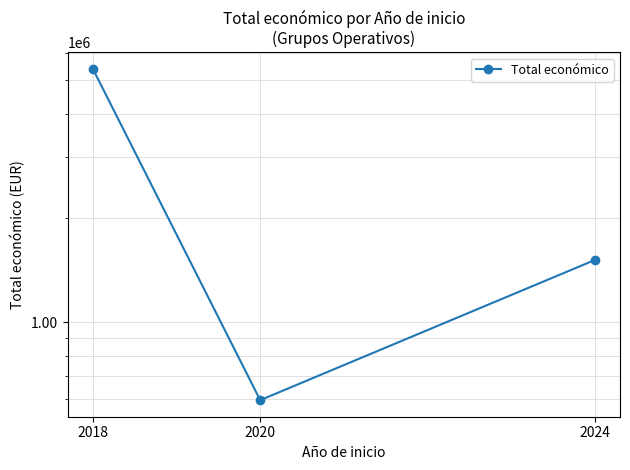

What is the average value?

2500236